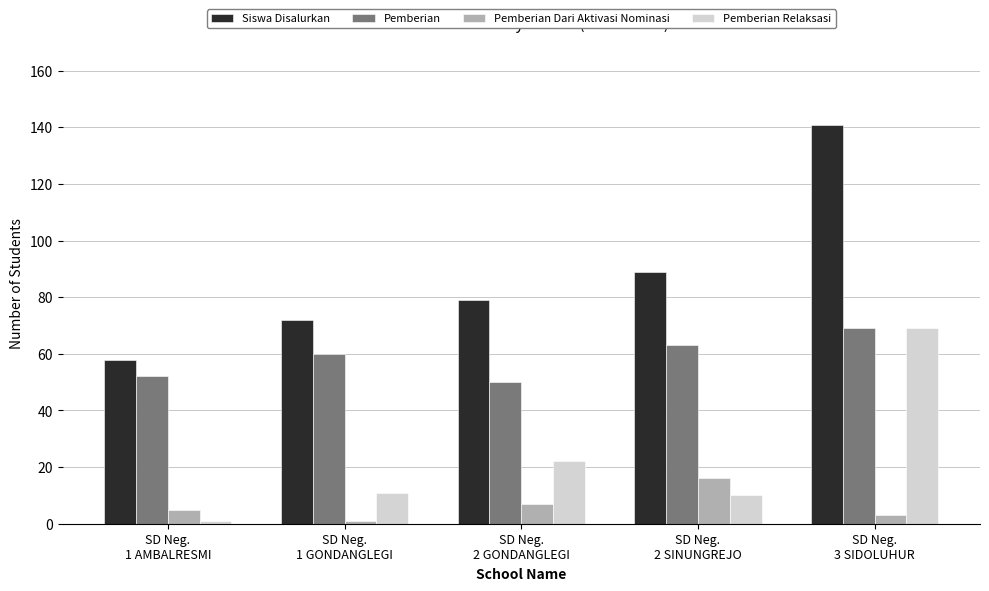

The Siswa Disalurkan series shows 72 at SD Neg.
1 GONDANGLEGI. True or false?

True